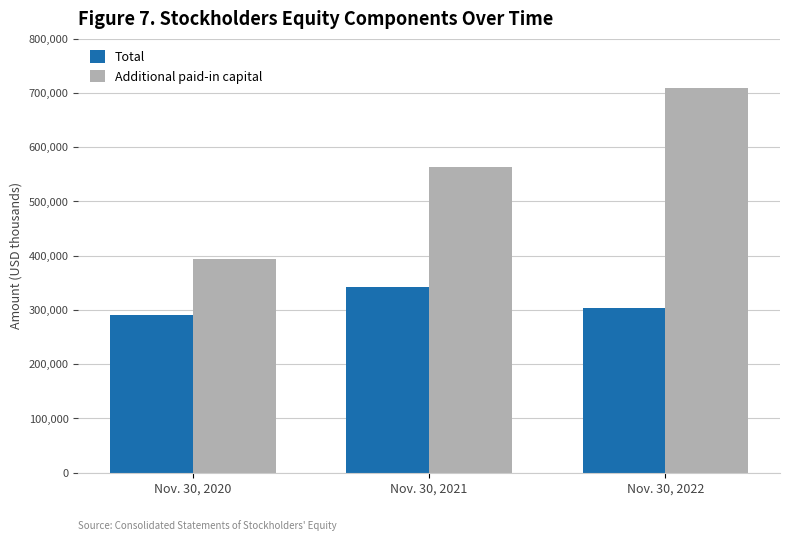

List the series in order of their overall mean, lowest first.

Total, Additional paid-in capital